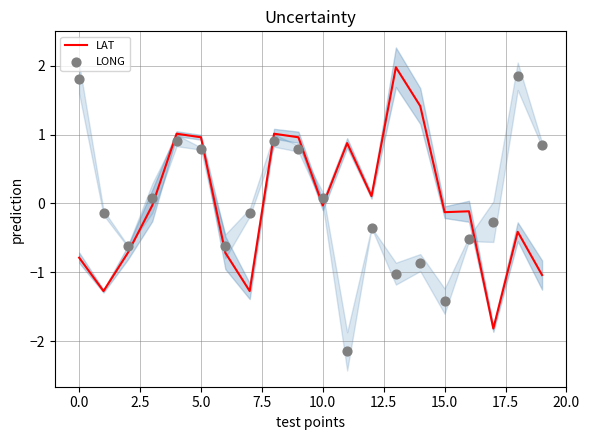

Which series reaches the minimum Y coordinate?

LONG